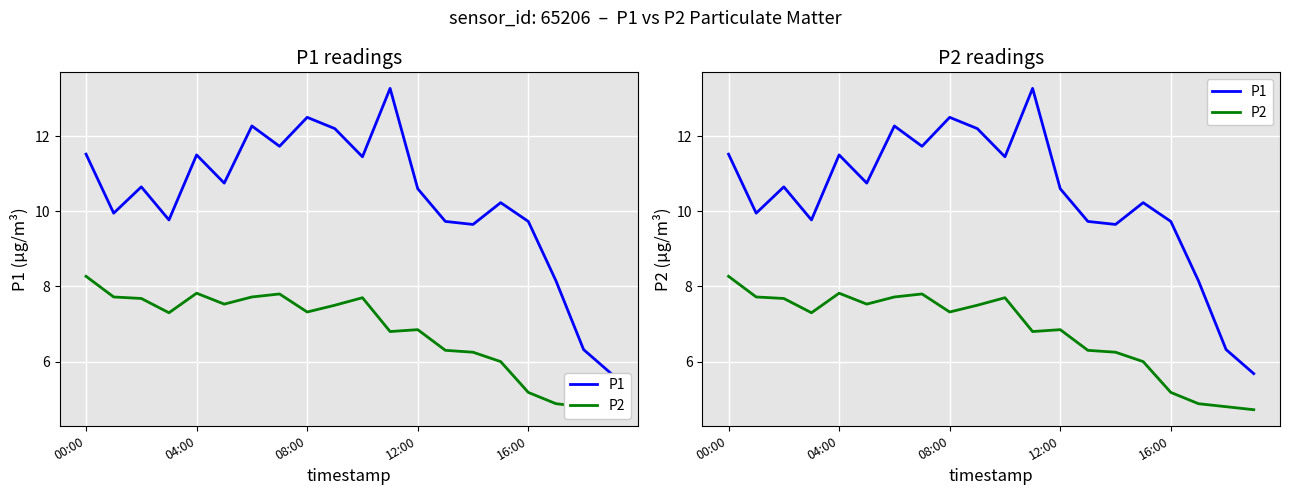

How many data points does each series have?

20